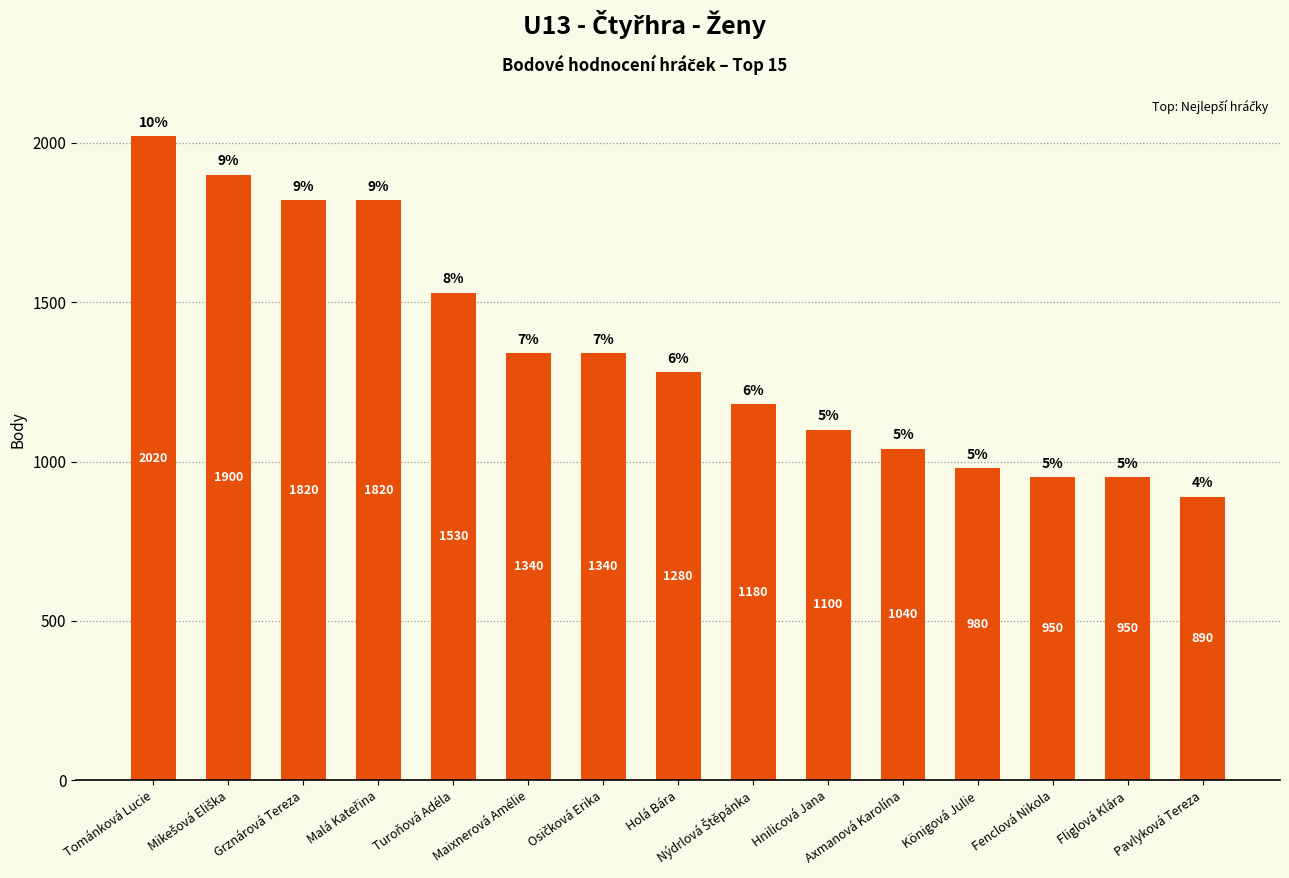

How many data points does each series have?

15